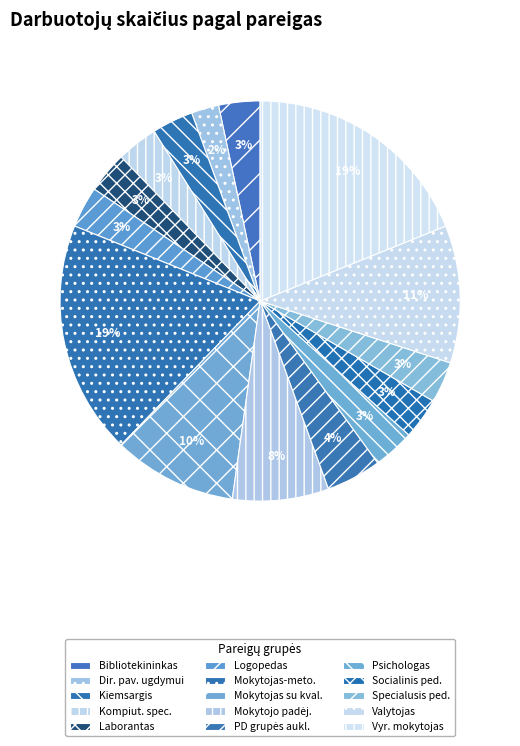

Which slice is the largest?

Mokytojas - metodininkas